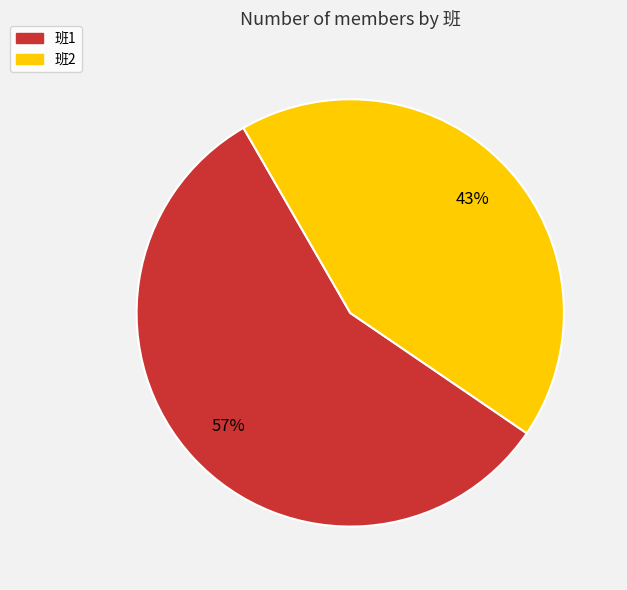

Is there any slice that represents more than half of the pie?

Yes